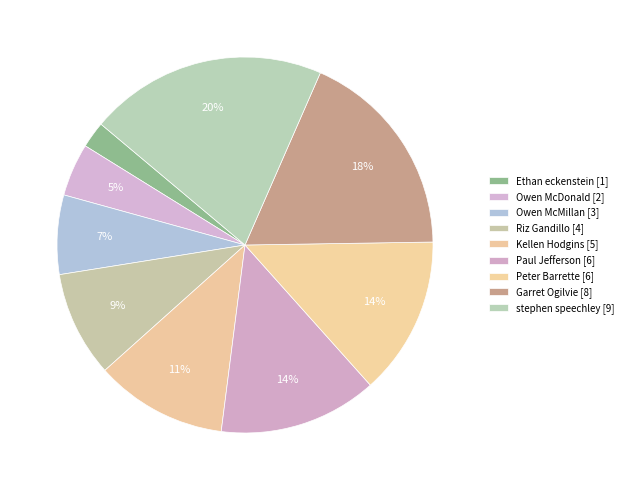

To the nearest percent, what portion does Ethan eckenstein represent?

2%